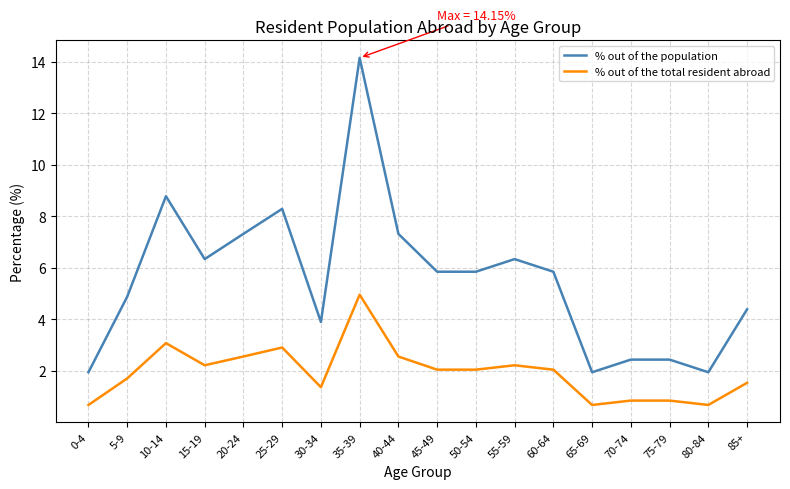

What is the difference between the maximum and second lowest values in the % out of the population series?

12.2